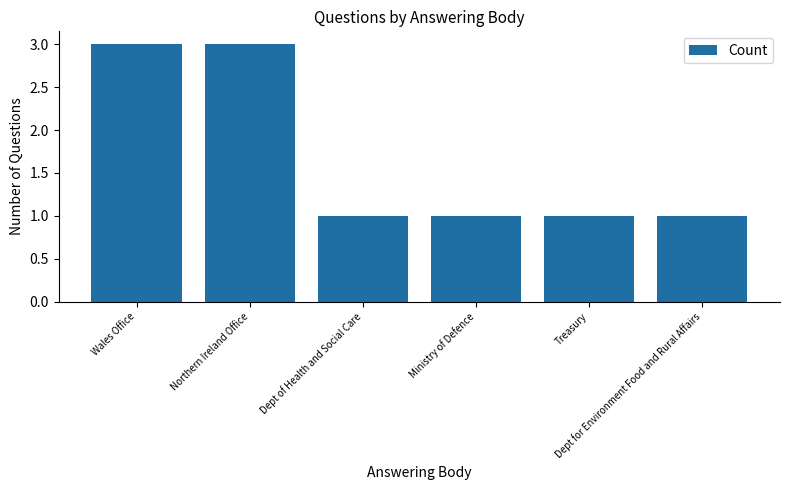

What is the maximum value shown in the chart?

3